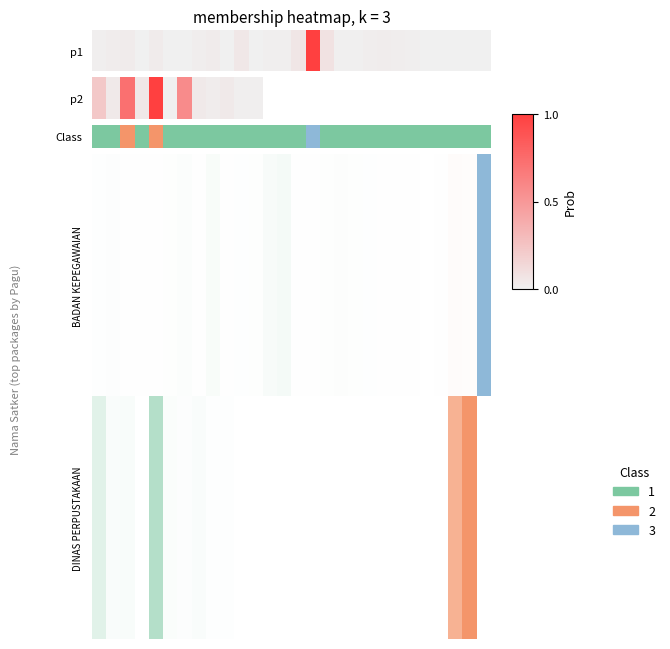

List the labels in order of value, smallest first.

0, 1, 3, 5, 6, 7, 8, 9, 10, 11, 12, 13, 14, 16, 17, 18, 19, 20, 21, 22, 23, 24, 25, 26, 27, 2, 4, 15